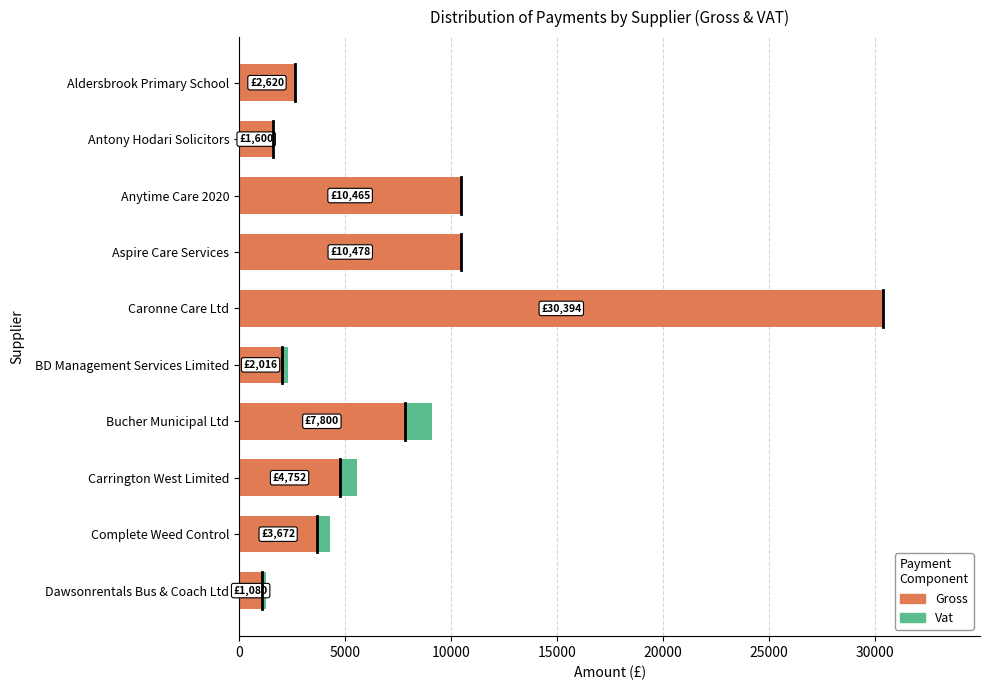

The Gross series shows 30394.5 at Caronne Care Ltd. True or false?

True